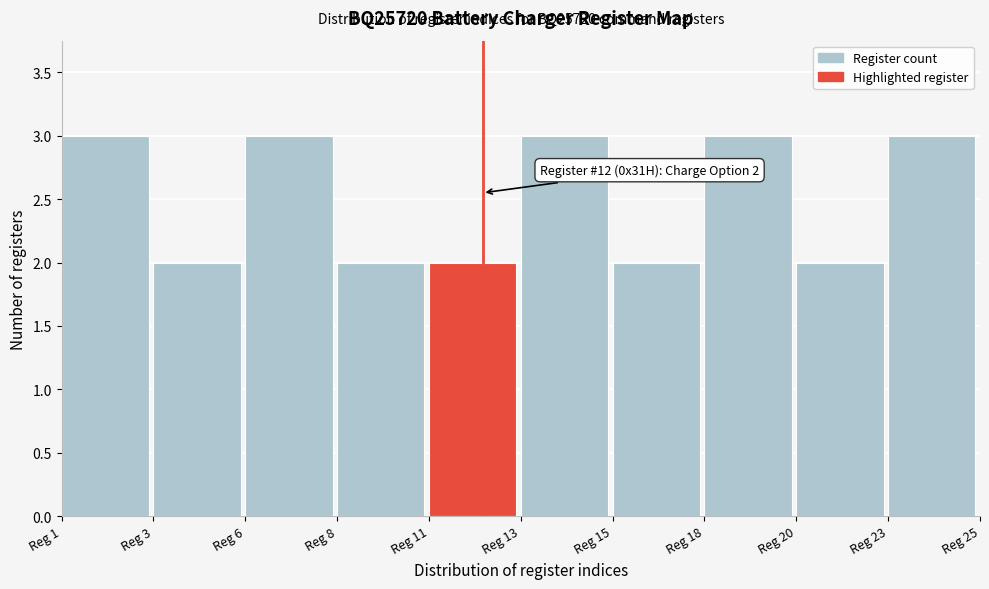

Reading left to right, transcribe all the data shown in this chart.

Reg 1=3	Reg 3=2	Reg 6=3	Reg 8=2	Reg 11=2	Reg 13=3	Reg 15=2	Reg 18=3	Reg 20=2	Reg 23=3